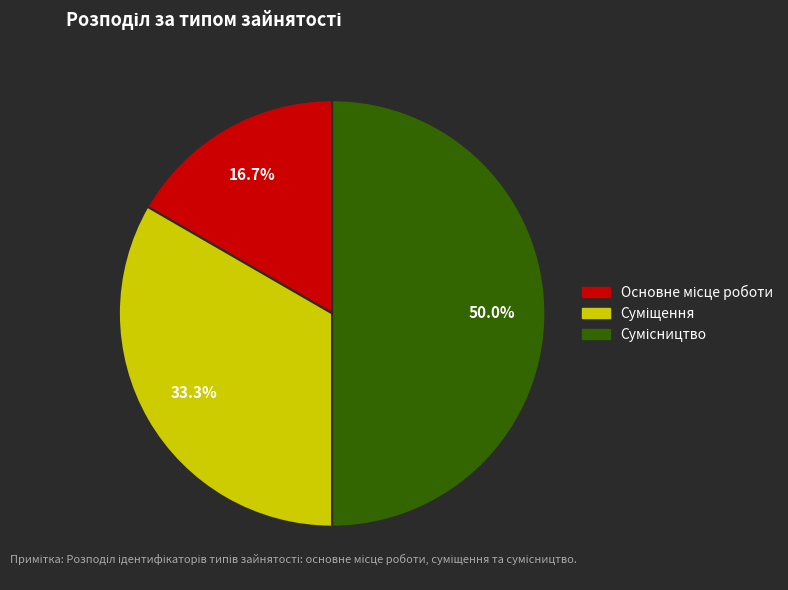

Between Основне місце роботи and Сумісництво, which is larger?

Сумісництво